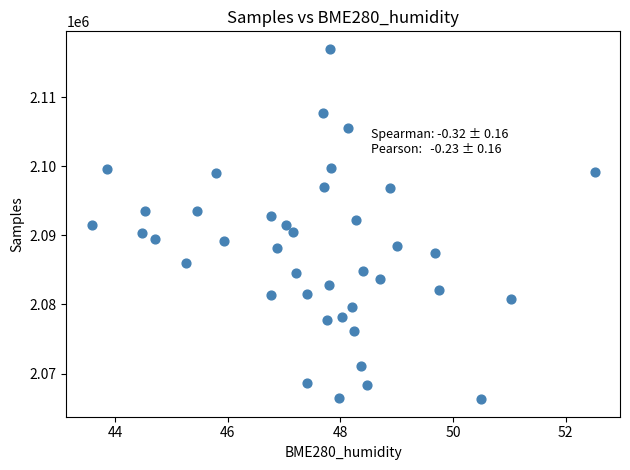

What is the range of Y values (max minus min)?

50685